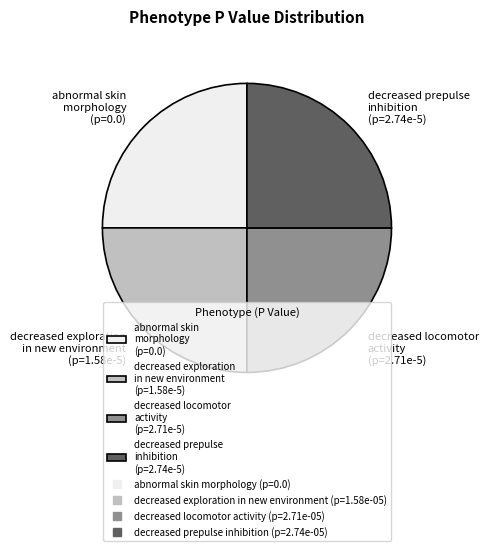

Does decreased exploration in new environment account for over 50% of the chart?

No